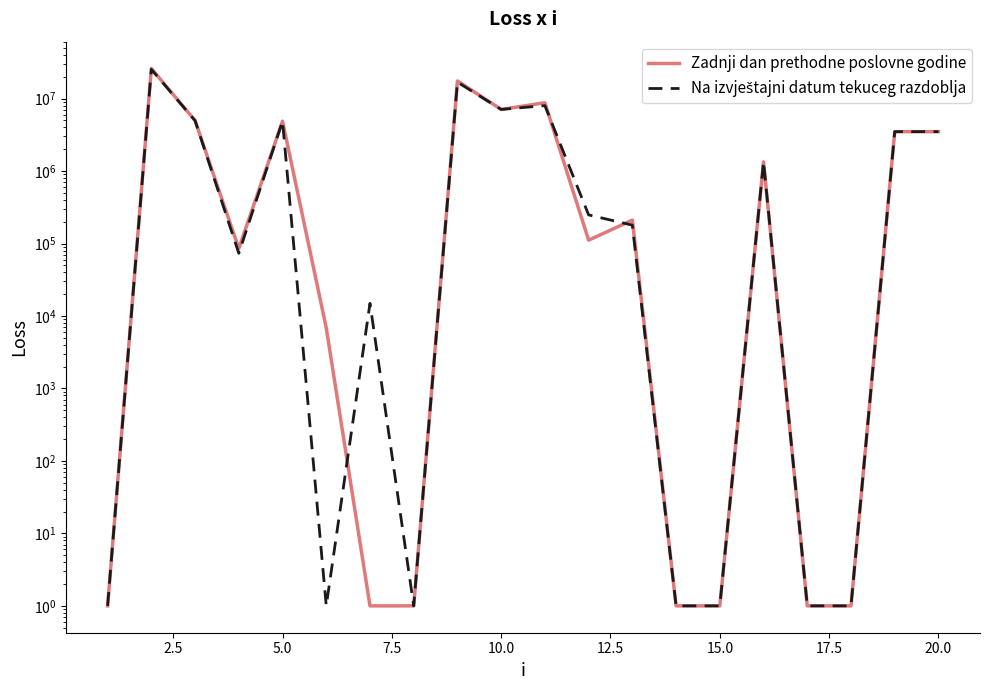

How many data points does each series have?

20